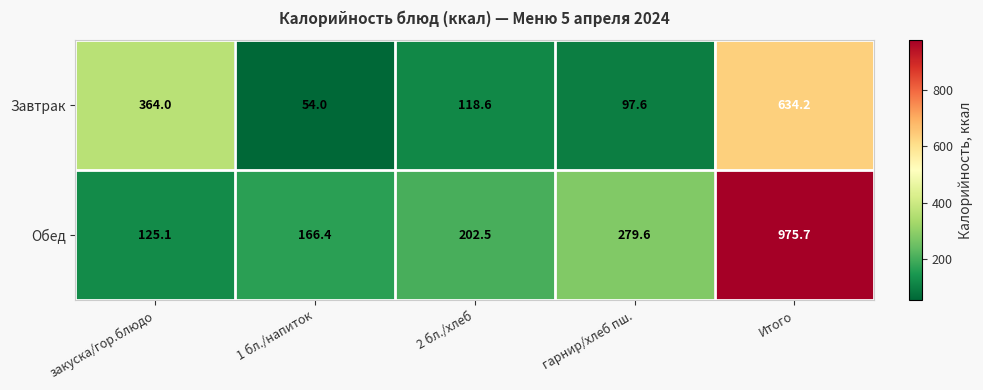

What is the difference between the maximum and minimum values in the Завтрак series?

580.2